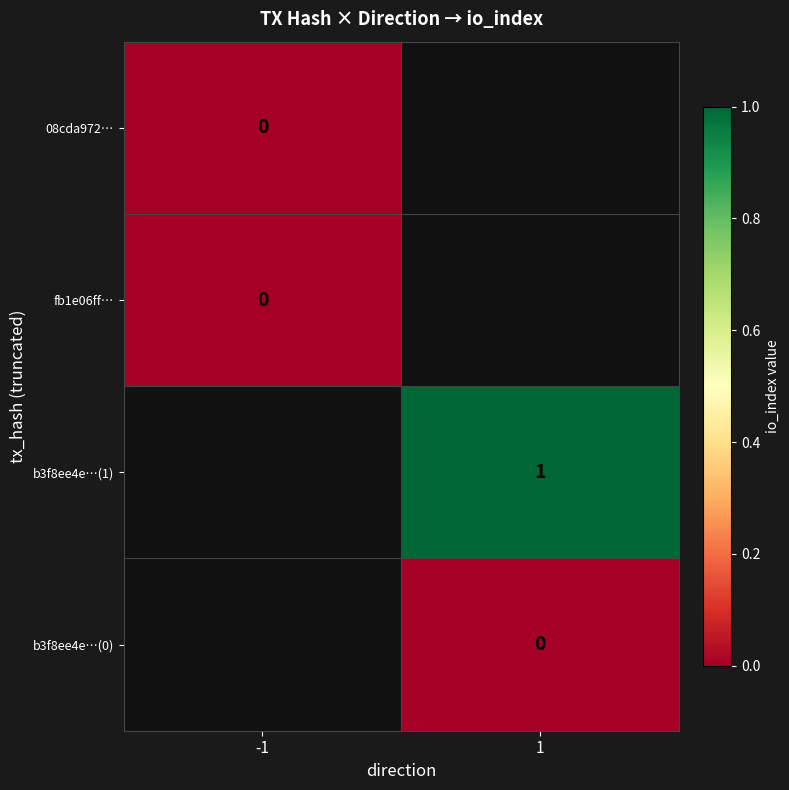

Which label corresponds to the smallest value in the chart?

-1